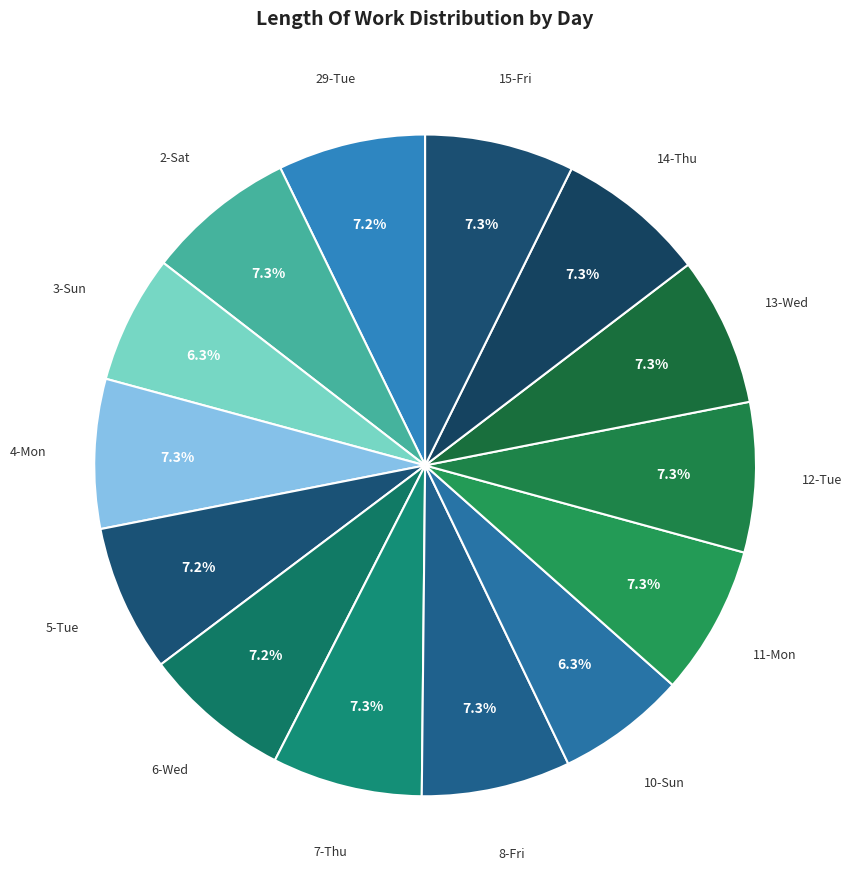

How many slices are in this pie chart?

14